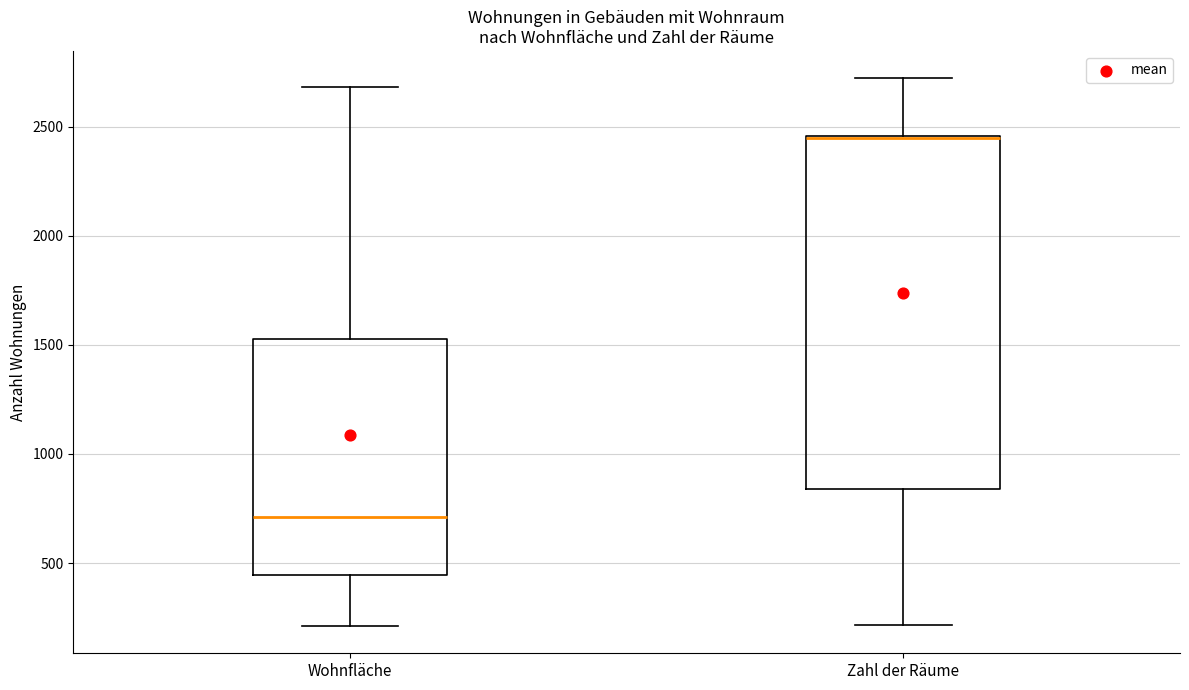

Reading left to right, read every box against the y-axis: the position of its median line, the range the box covers, and the ends of its whiskers. The values are not printed on the chart, so give them approximately, as read against the axis.

Wohnfläche: median 700, box 450 to 1550, whiskers 200 to 2700
Zahl der Räume: median 2450 (drawn on the box's upper edge), box 850 to 2450, whiskers 200 to 2700